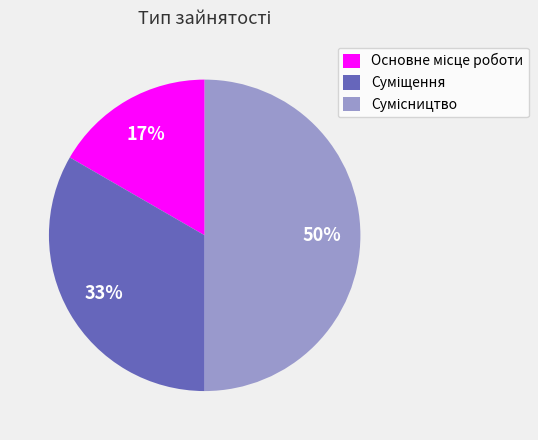

How many segments does this pie chart have?

3